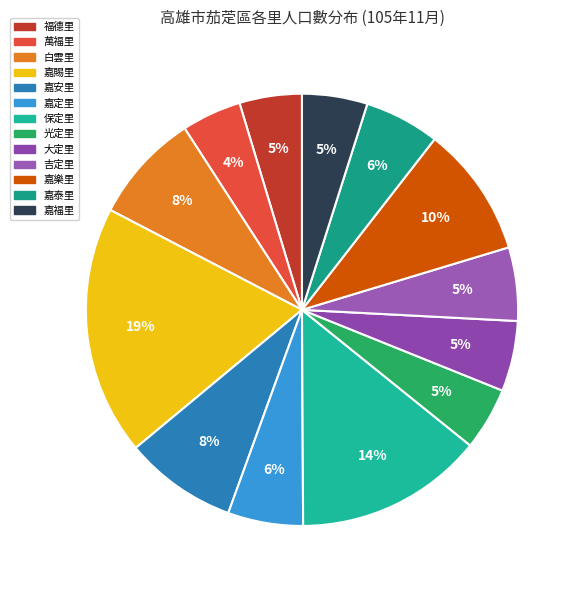

To the nearest percent, what portion does 萬福里 represent?

4%